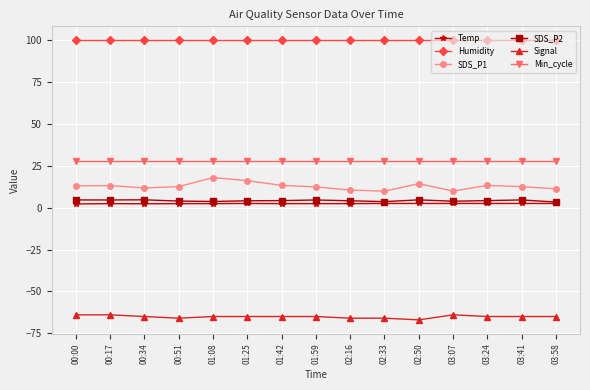

Which series has the largest total across all categories?

Humidity